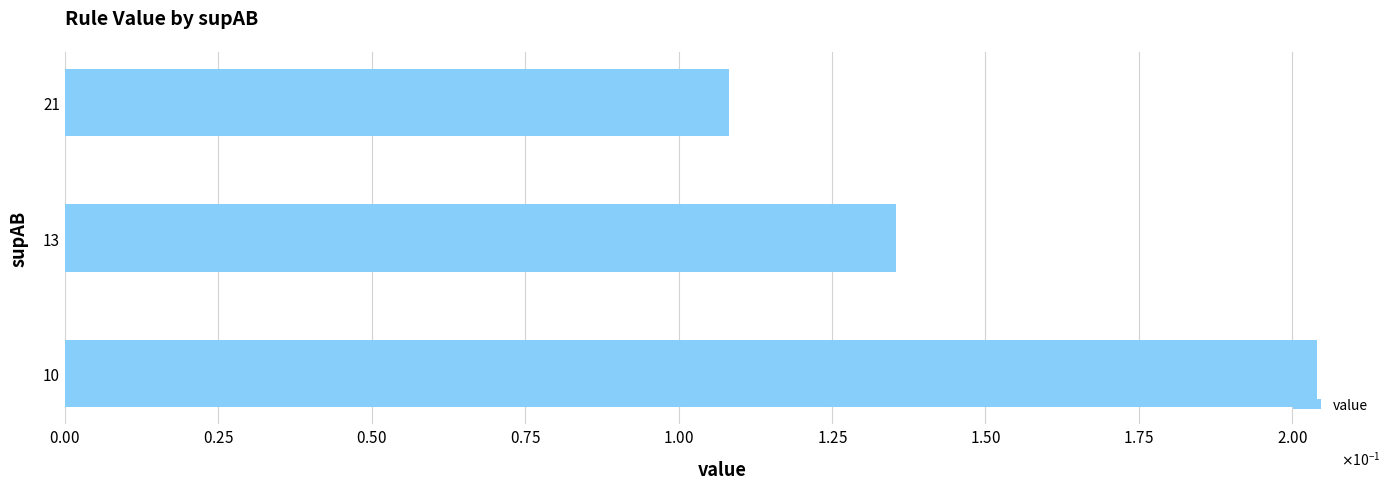

What is the difference between the maximum and minimum values?

0.1